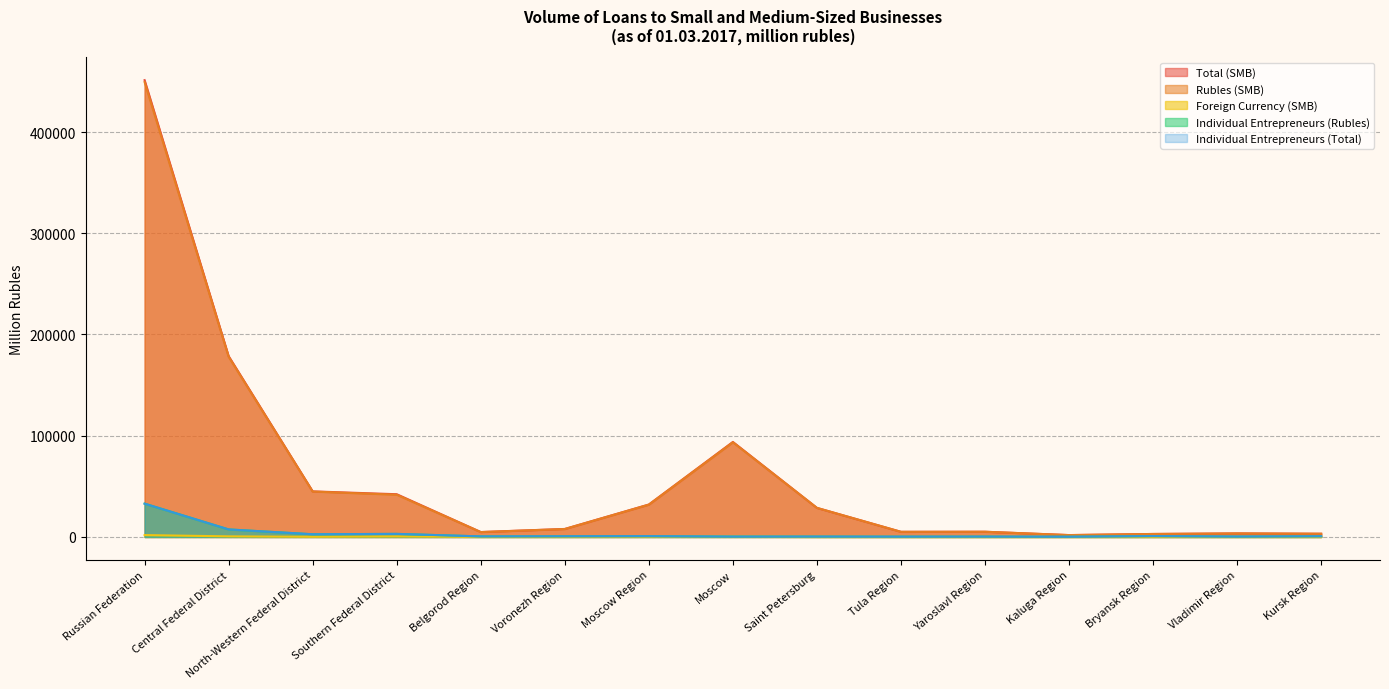

What is the total value across all series at Kaluga Region?

4246